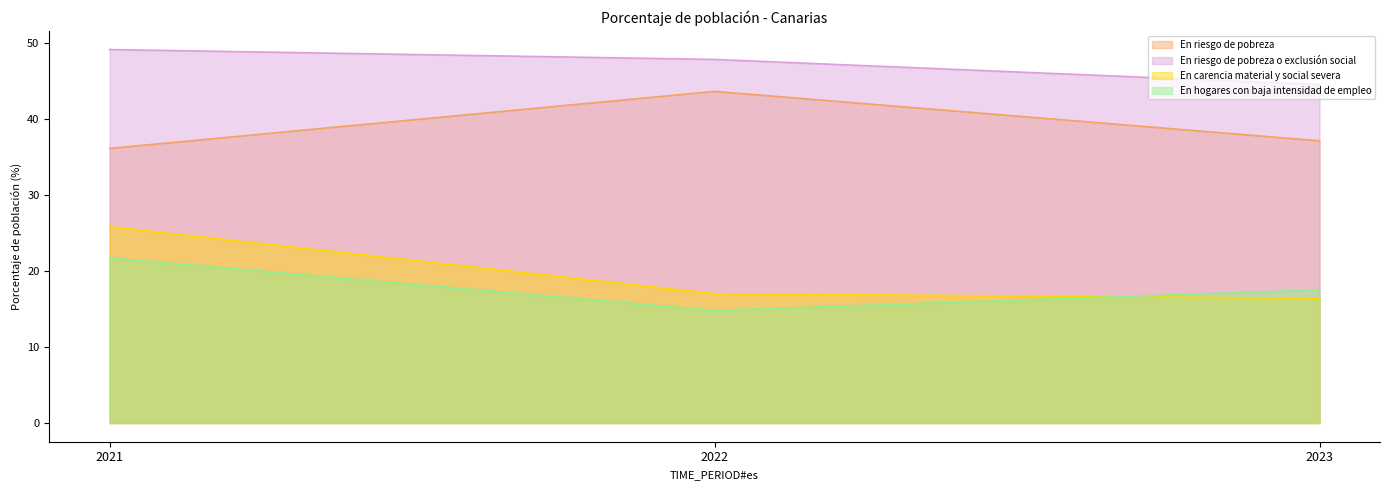

At how many categories does at least one series exceed 35?

3